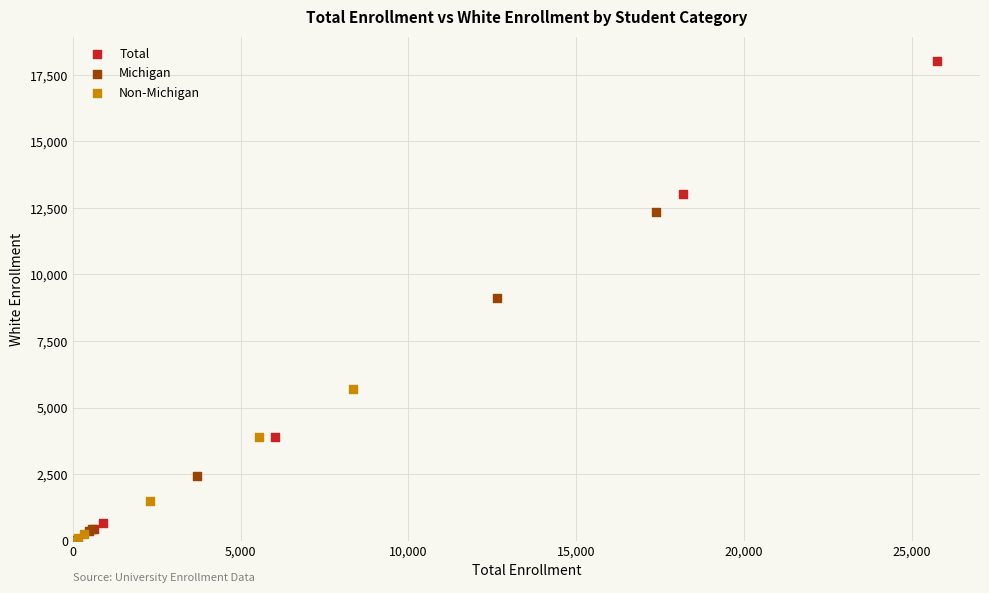

What are all the series names shown in the legend?

Total, Michigan, Non-Michigan